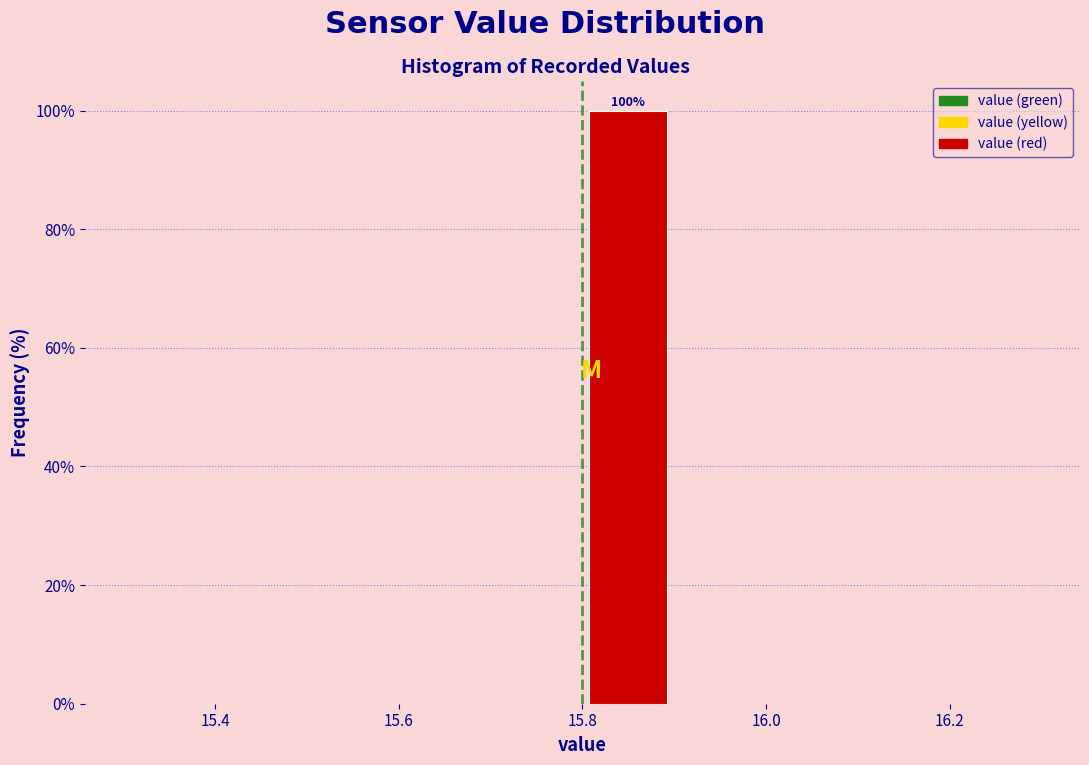

Over which range of the x-axis is the bar tallest?

15.8 to 15.9